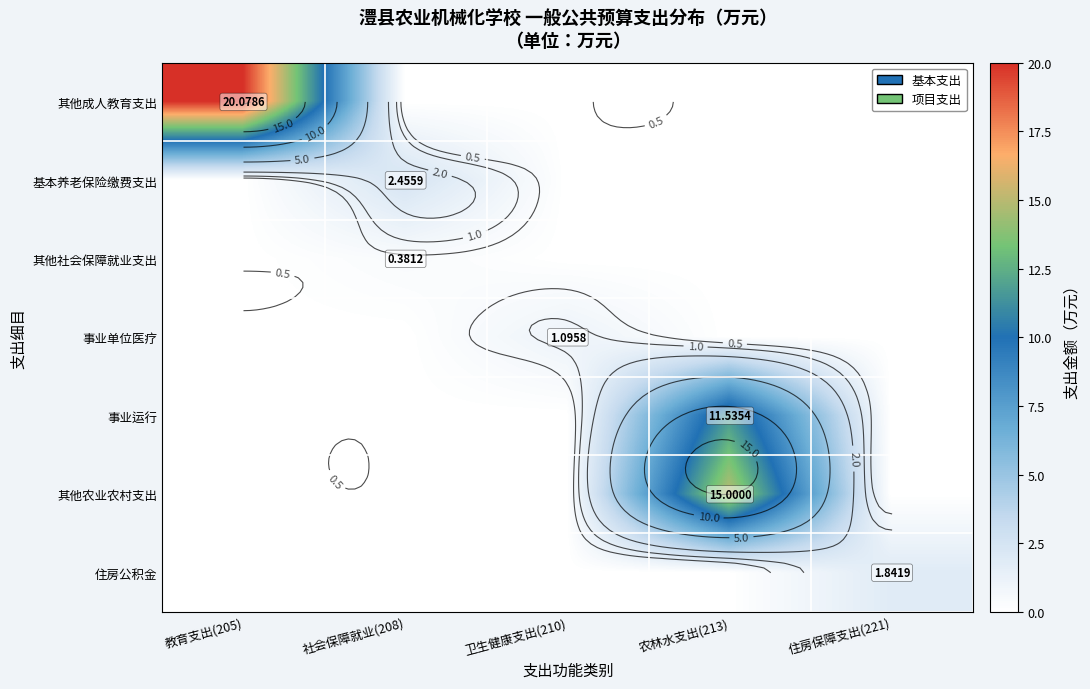

At how many categories does at least one series exceed 18?

1